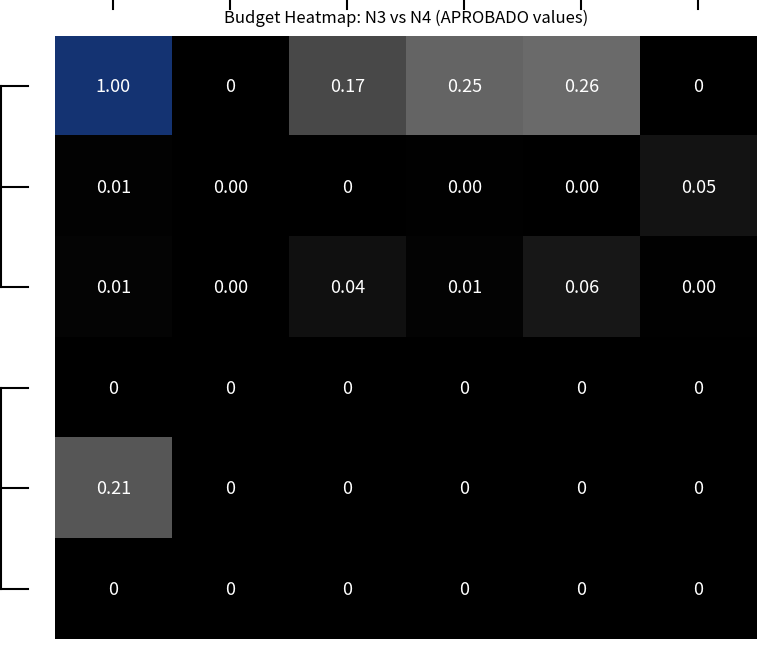

Is the value of N3=2 at N4=1 greater than the value of N3=1 at N4=1?

No